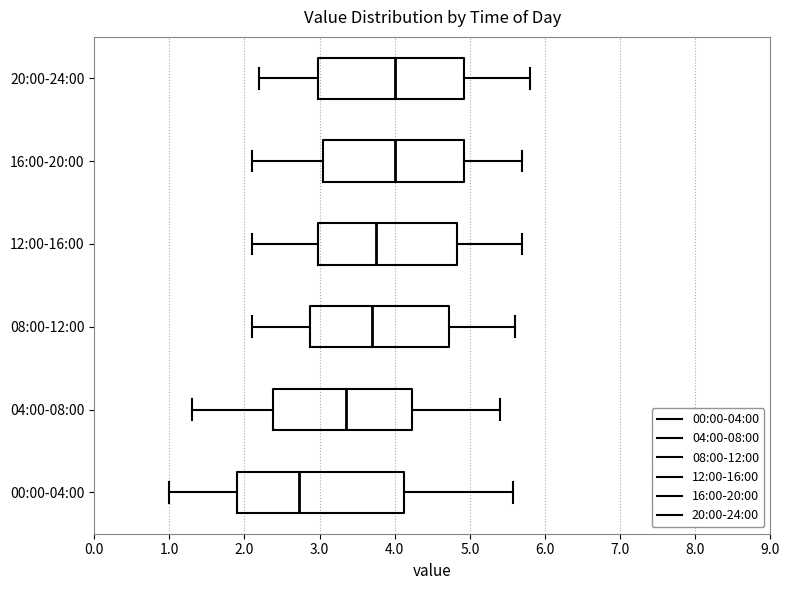

Reading bottom to top, transcribe this box plot: for each box, give where its median line is, the range the box spans, and where its two whiskers end, as read against the x-axis. The values are not printed on the chart, so give them approximately, as read against the axis.

00:00-04:00: median 2.7, box 1.9 to 4.1, whiskers 1.0 to 5.6
04:00-08:00: median 3.4, box 2.4 to 4.2, whiskers 1.3 to 5.4
08:00-12:00: median 3.7, box 2.9 to 4.7, whiskers 2.1 to 5.6
12:00-16:00: median 3.8, box 3.0 to 4.8, whiskers 2.1 to 5.7
16:00-20:00: median 4.0, box 3.1 to 4.9, whiskers 2.1 to 5.7
20:00-24:00: median 4.0, box 3.0 to 4.9, whiskers 2.2 to 5.8